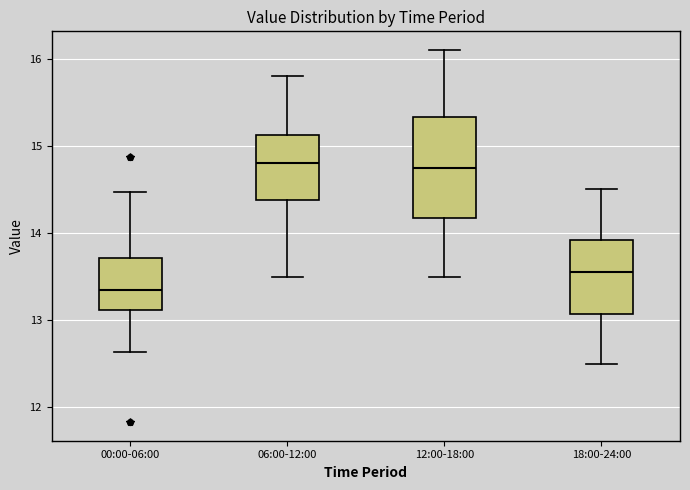

Reading left to right, read every box against the y-axis: the position of its median line, the range the box covers, and the ends of its whiskers. The values are not printed on the chart, so give them approximately, as read against the axis.

00:00-06:00: median 13.4, box 13.1 to 13.7, whiskers 12.6 to 14.5
06:00-12:00: median 14.8, box 14.4 to 15.1, whiskers 13.5 to 15.8
12:00-18:00: median 14.8, box 14.2 to 15.3, whiskers 13.5 to 16.1
18:00-24:00: median 13.6, box 13.1 to 13.9, whiskers 12.5 to 14.5